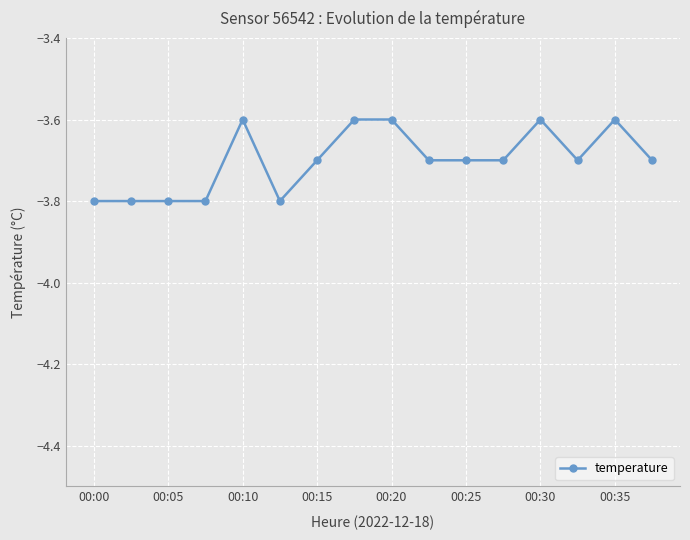

What is the difference between the second highest and minimum values?

0.2